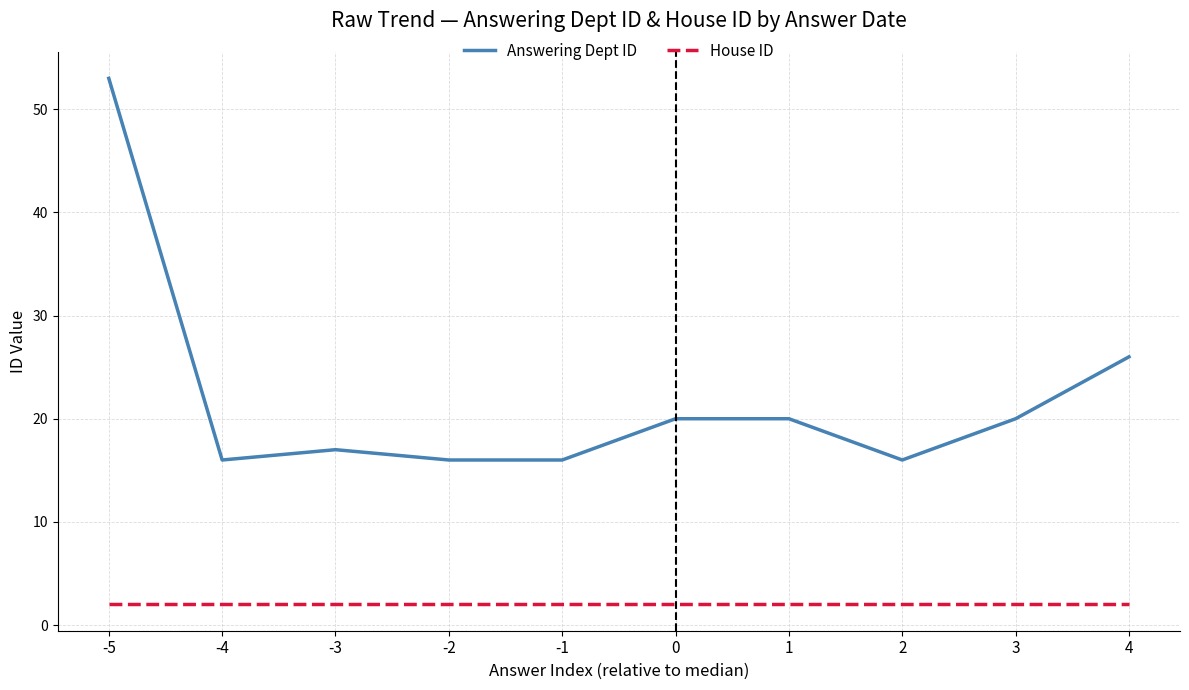

True or false: Answering Dept ID and House ID cross at least once.

False